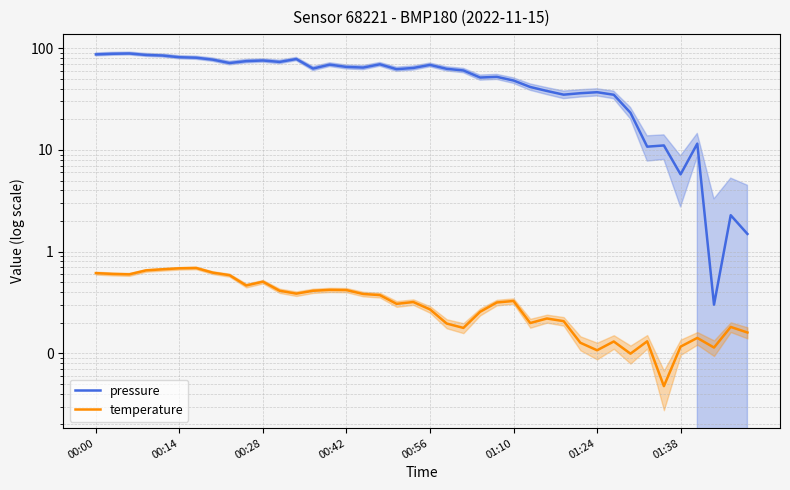

True or false: pressure and temperature intersect in this chart.

False